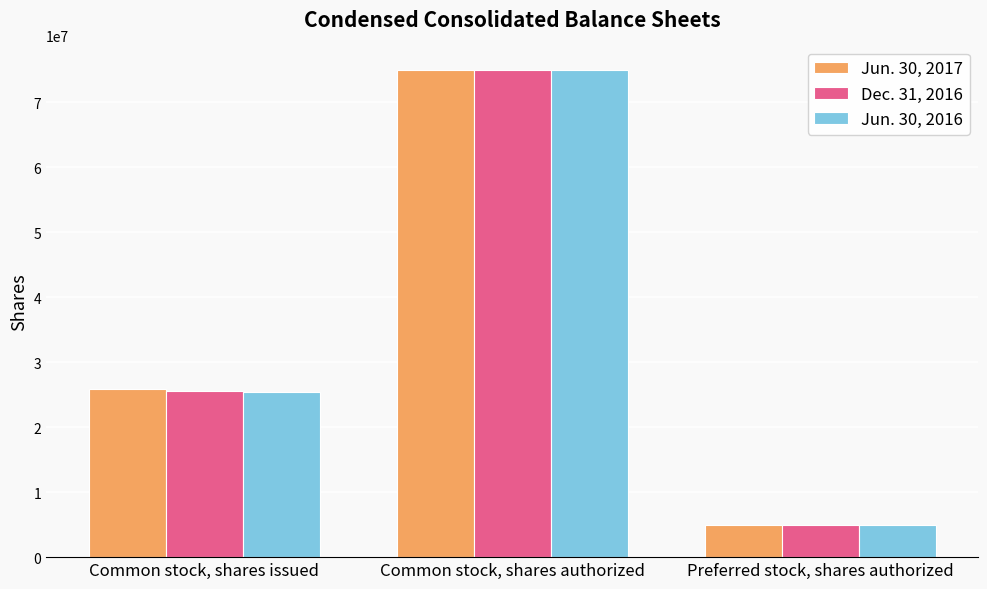

Reading left to right, transcribe all the data shown in this chart.

Jun. 30, 2017: 25872480	75000000	5000000
Dec. 31, 2016: 25638862	75000000	5000000
Jun. 30, 2016: 25466252	75000000	5000000